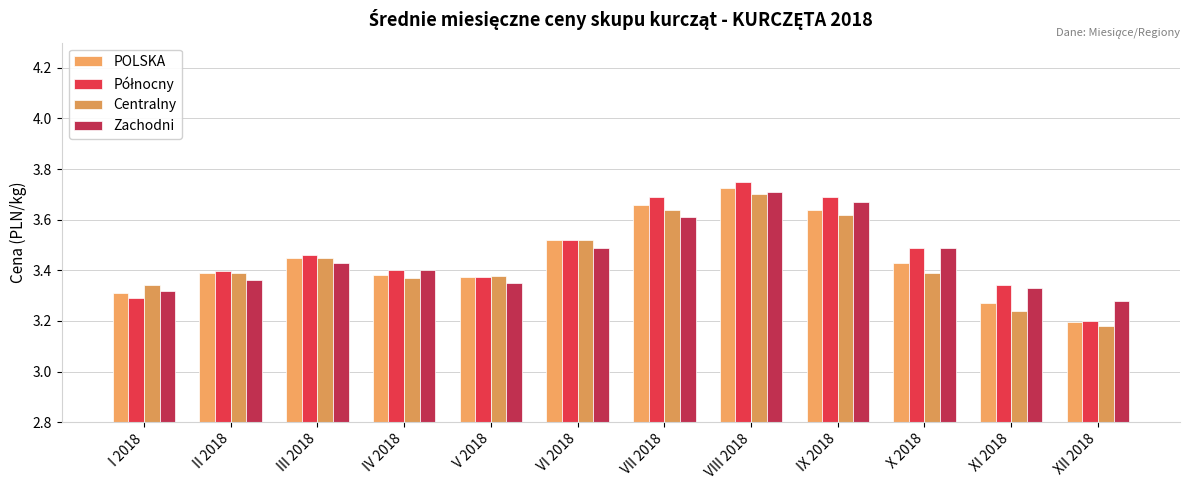

Reading right to left, list all the values displayed in this chart.

POLSKA: 3.2	3.3	3.4	3.6	3.7	3.7	3.5	3.4	3.4	3.5	3.4	3.3
Północny: 3.2	3.3	3.5	3.7	3.8	3.7	3.5	3.4	3.4	3.5	3.4	3.3
Centralny: 3.2	3.2	3.4	3.6	3.7	3.6	3.5	3.4	3.4	3.5	3.4	3.3
Zachodni: 3.3	3.3	3.5	3.7	3.7	3.6	3.5	3.4	3.4	3.4	3.4	3.3